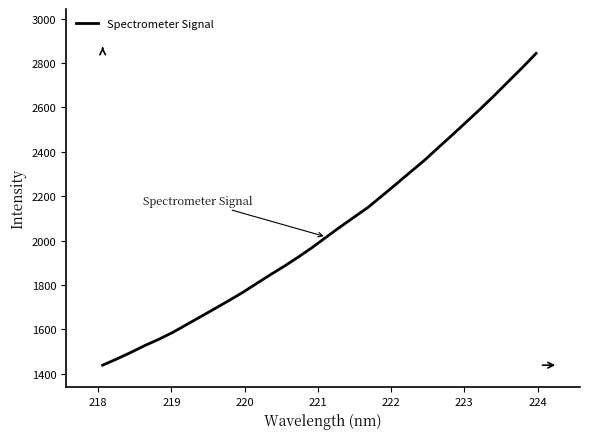

What is the minimum value shown in the chart?

1439.0